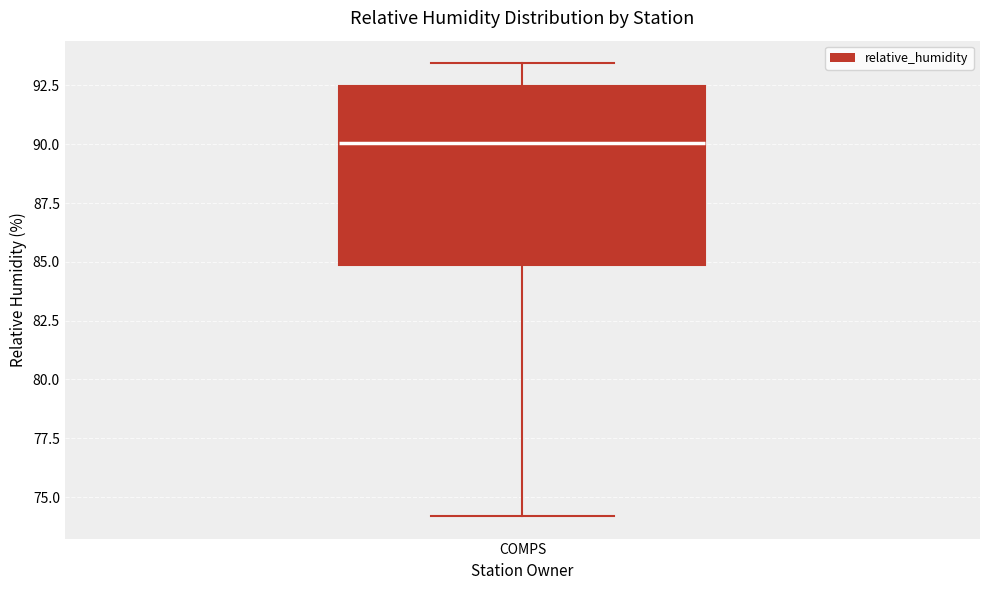

Transcribe this box plot: give where the median line is, the range the box spans, and where the two whiskers end, as read against the y-axis. The values are not printed on the chart, so give them approximately, as read against the axis.

median 90.0, box 85.0 to 92.5, whiskers 74.0 to 93.5